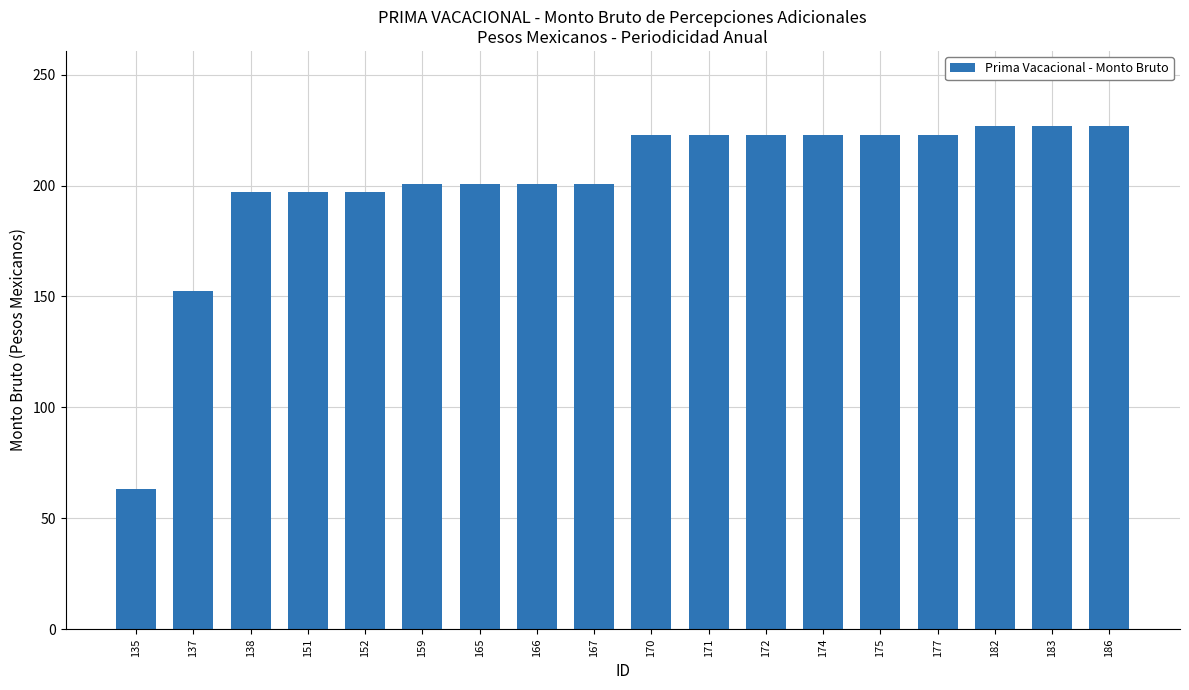

What is the difference between the values at 151 and 159?

3.7